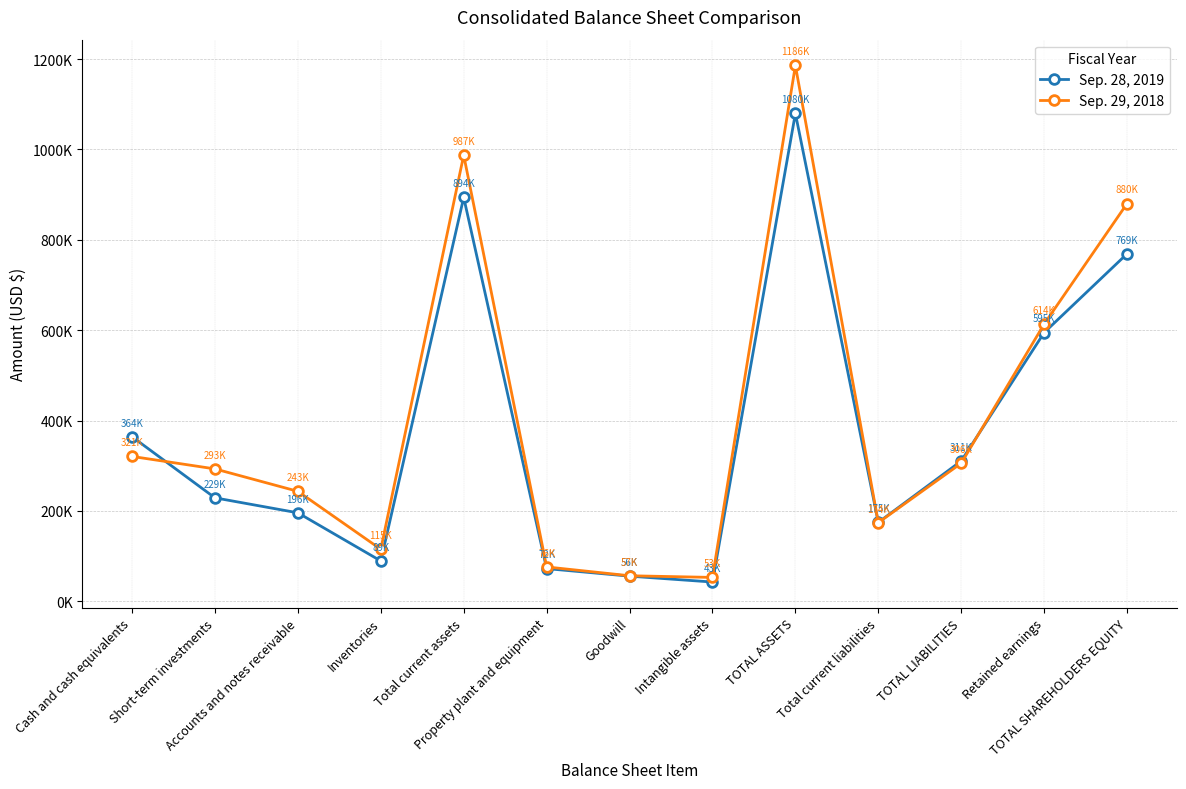

Which label corresponds to the largest value in the chart?

TOTAL ASSETS